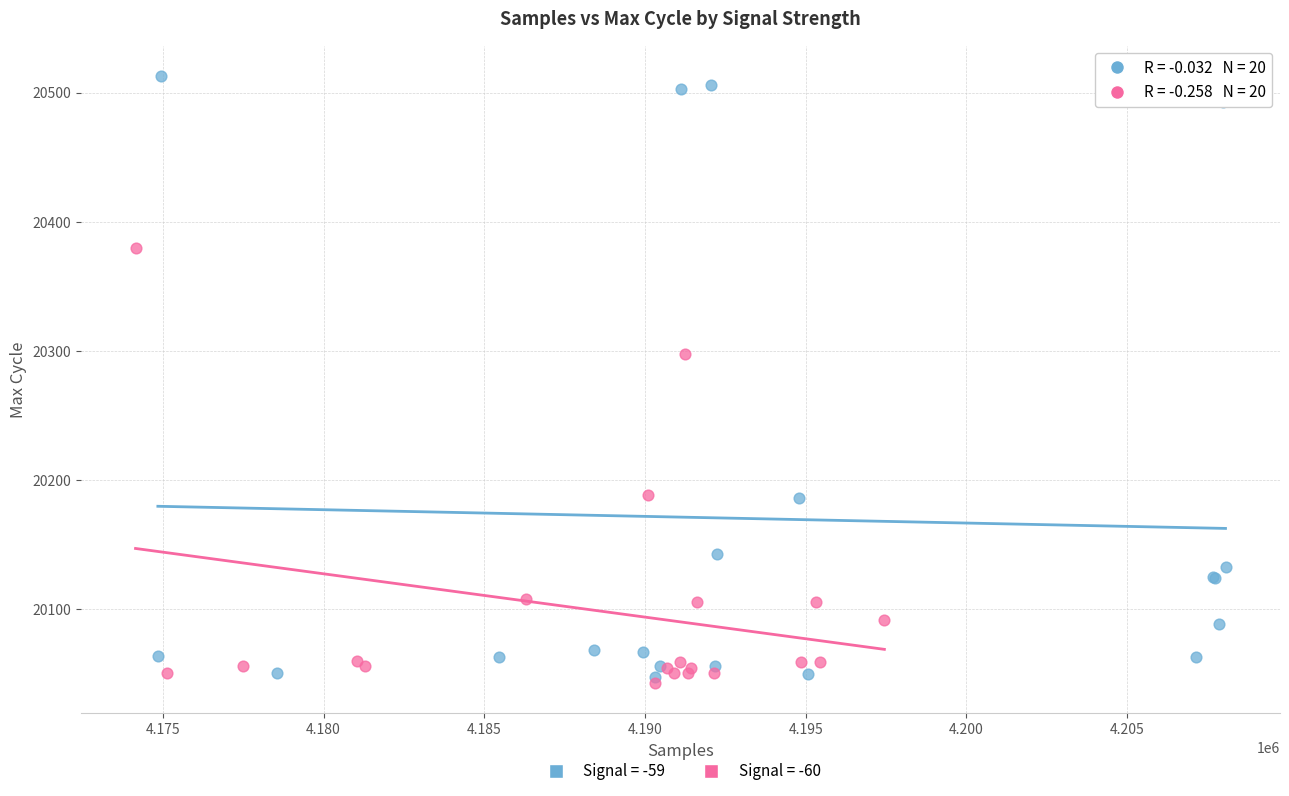

What are all the series names shown in the legend?

Signal = -59, Signal = -60